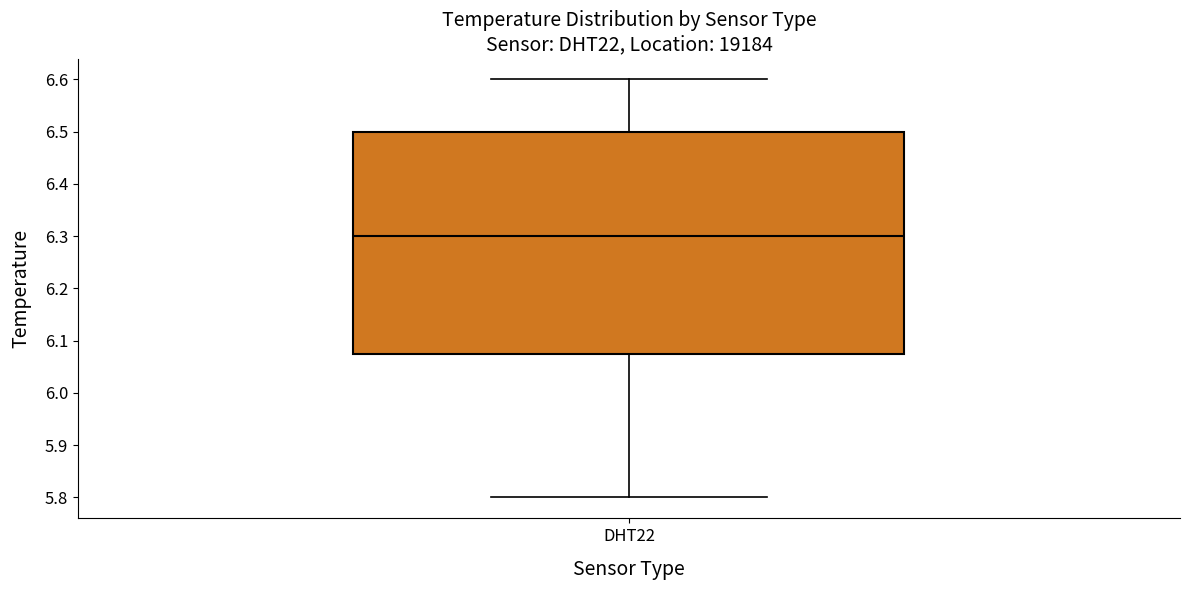

Read this box plot against the y-axis: the position of the median line, the range covered by the box, and the ends of both whiskers. The values are not printed on the chart, so give them approximately, as read against the axis.

median 6.30, box 6.08 to 6.50, whiskers 5.80 to 6.60